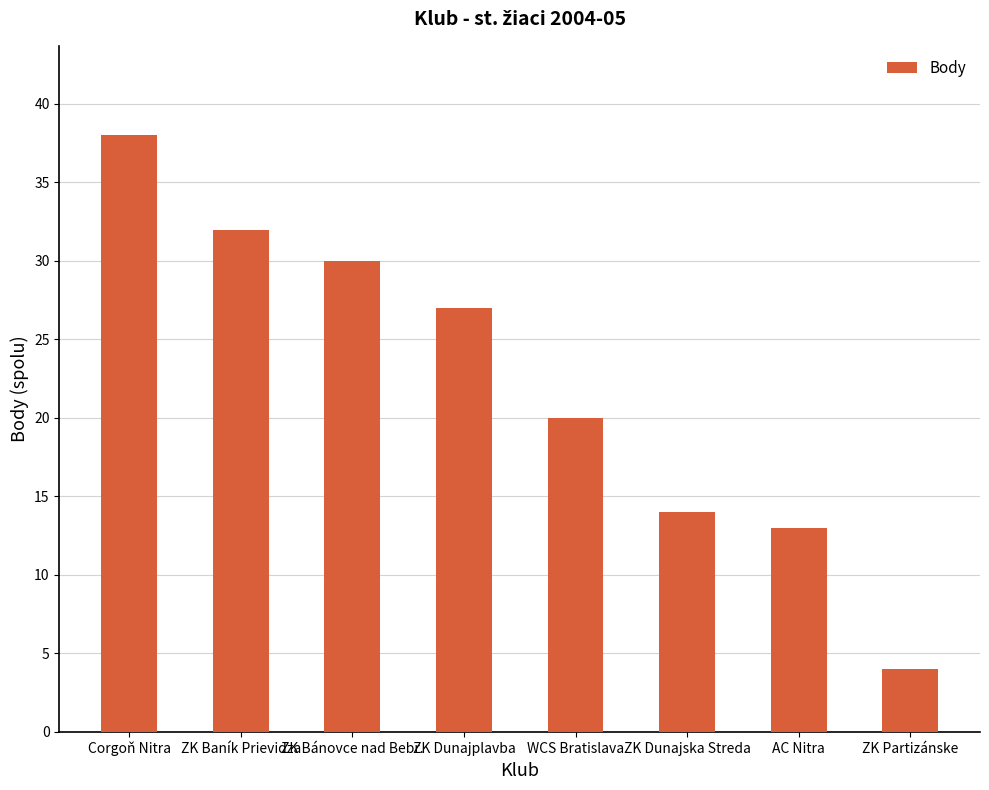

What is the label of the 2nd bar from the right?

AC Nitra